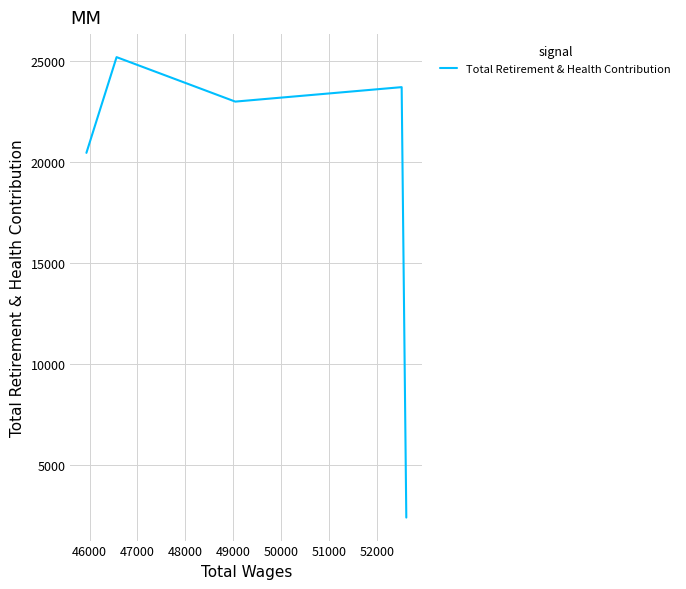

How many points are lower than both their immediate neighbors (excluding endpoints)?

1